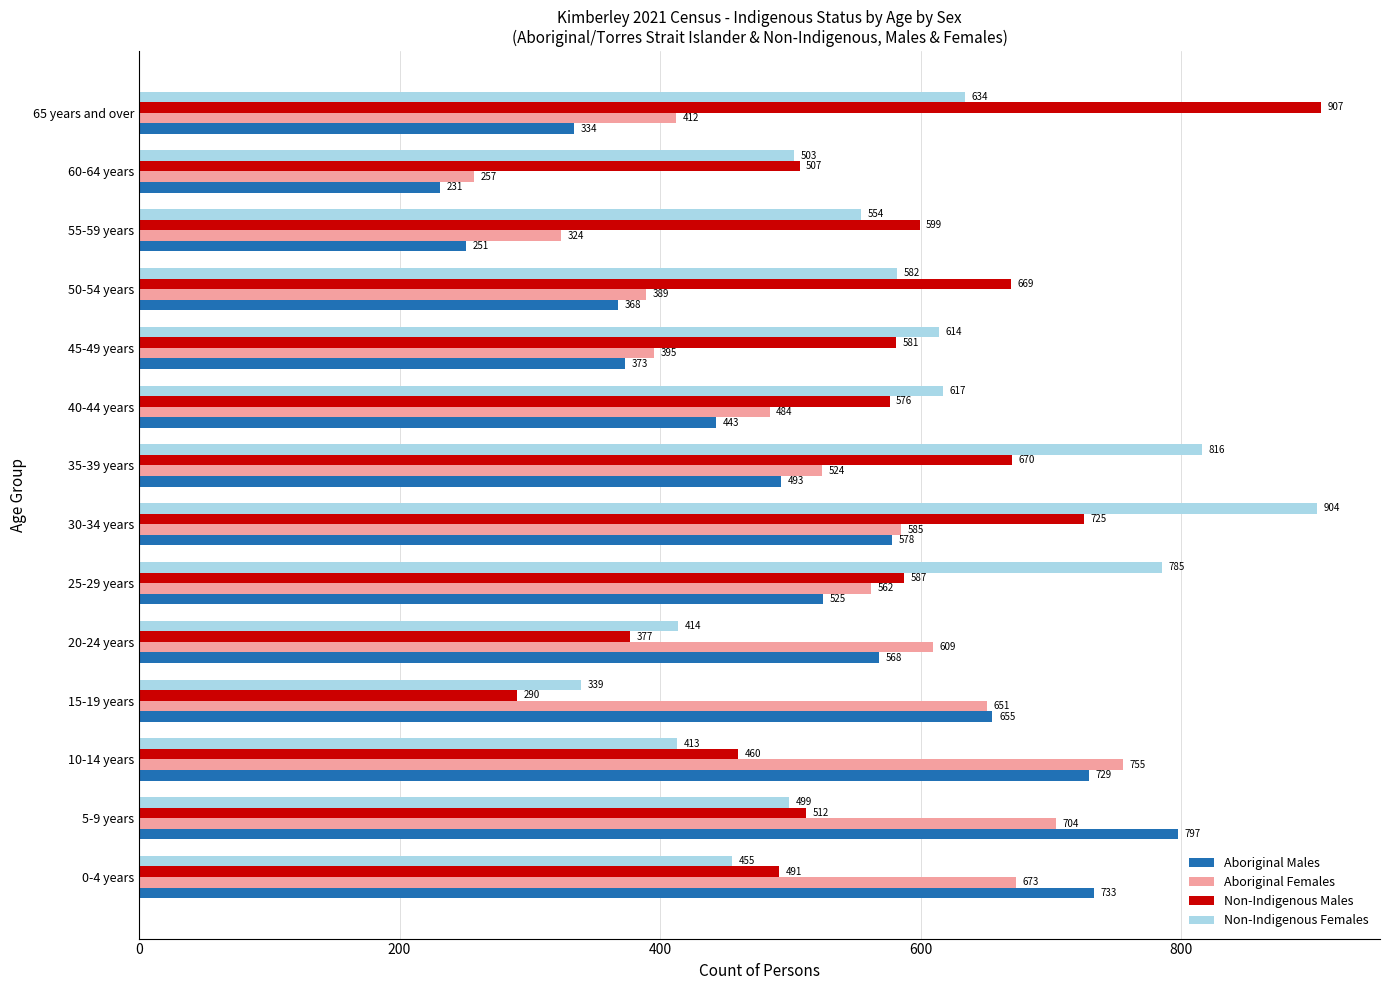

Rank the series by their average value, from highest to lowest.

Non-Indigenous Females, Non-Indigenous Males, Aboriginal Females, Aboriginal Males